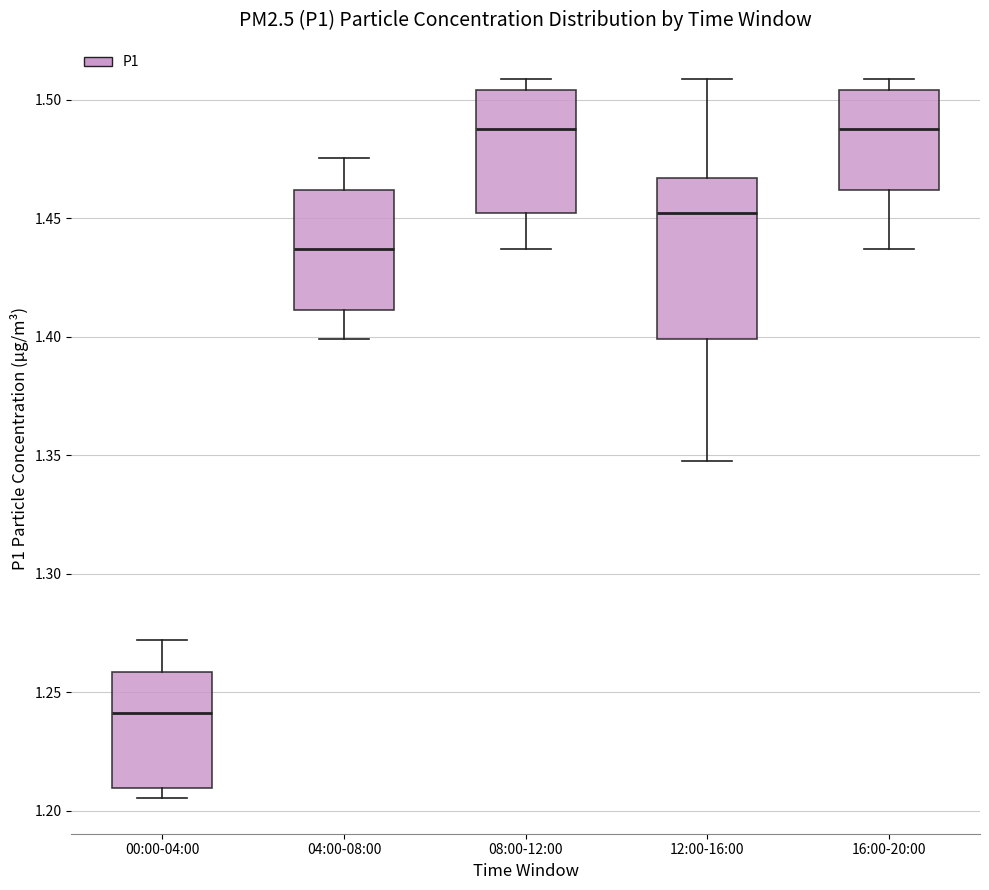

Reading left to right, transcribe this box plot: for each box, give where its median line is, the range the box spans, and where its two whiskers end, as read against the y-axis. The values are not printed on the chart, so give them approximately, as read against the axis.

00:00-04:00: median 1.240, box 1.210 to 1.260, whiskers 1.205 to 1.270
04:00-08:00: median 1.435, box 1.410 to 1.460, whiskers 1.400 to 1.475
08:00-12:00: median 1.490, box 1.450 to 1.505, whiskers 1.435 to 1.510
12:00-16:00: median 1.450, box 1.400 to 1.465, whiskers 1.345 to 1.510
16:00-20:00: median 1.490, box 1.460 to 1.505, whiskers 1.435 to 1.510